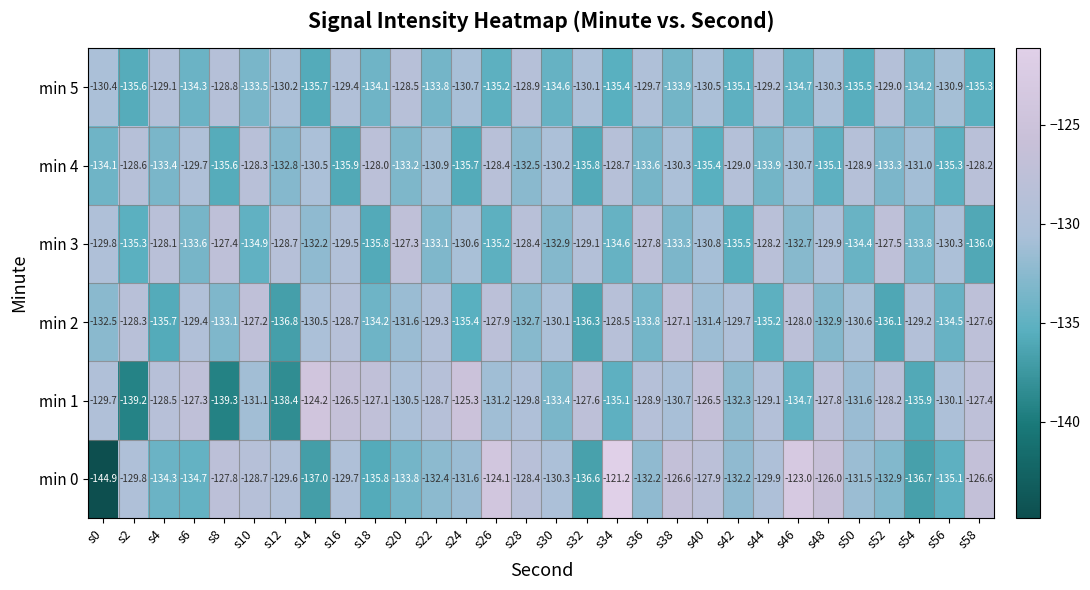

The min 1 series shows -74.8 at s58. True or false?

False